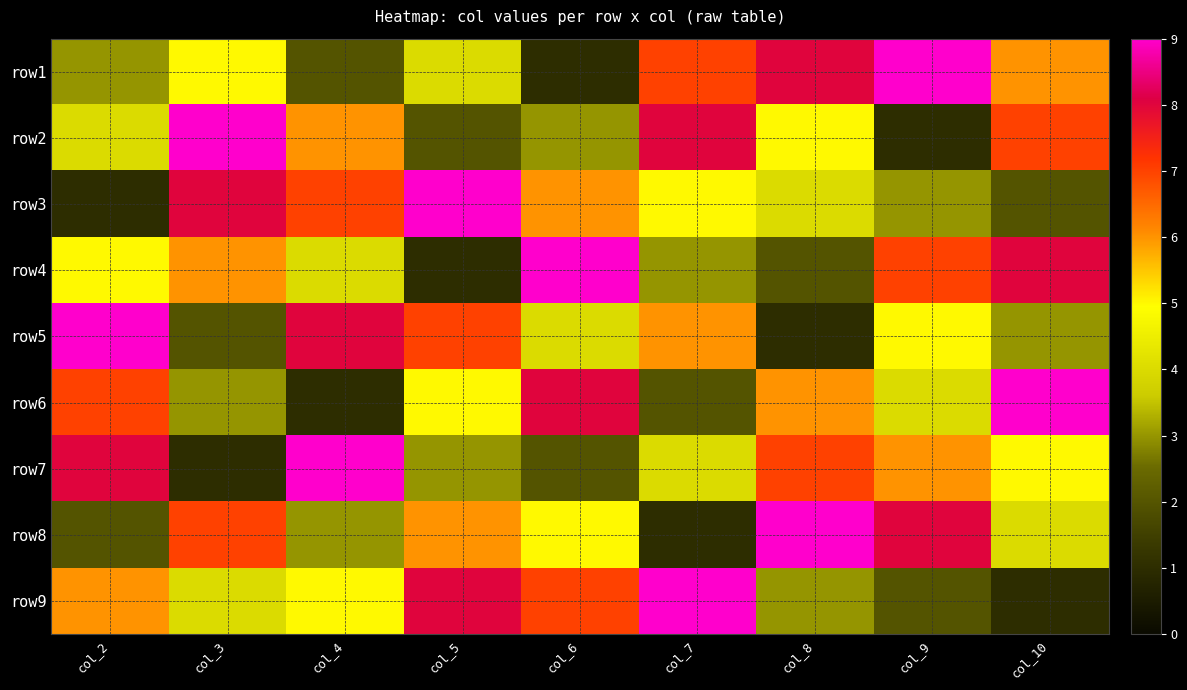

How many distinct data groups are displayed?

9